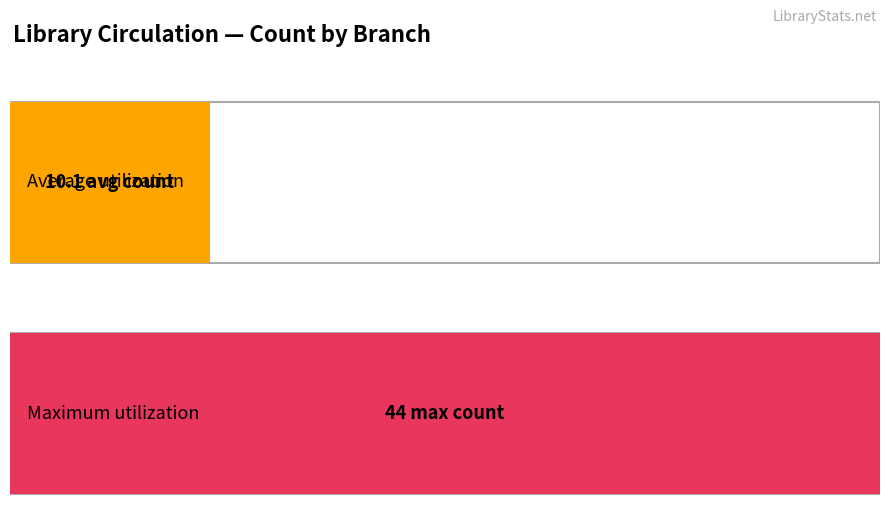

At how many categories does at least one series exceed 16?

1